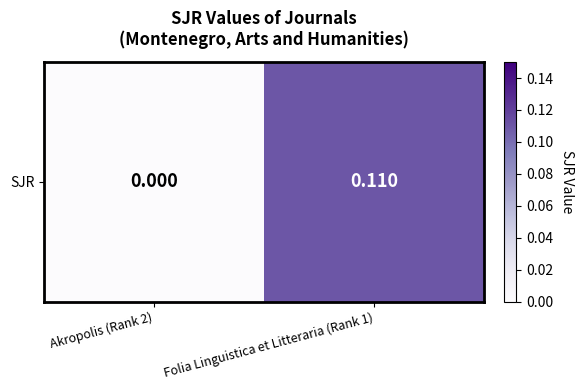

The value at Akropolis (Rank 2) is 0.1. True or false?

False